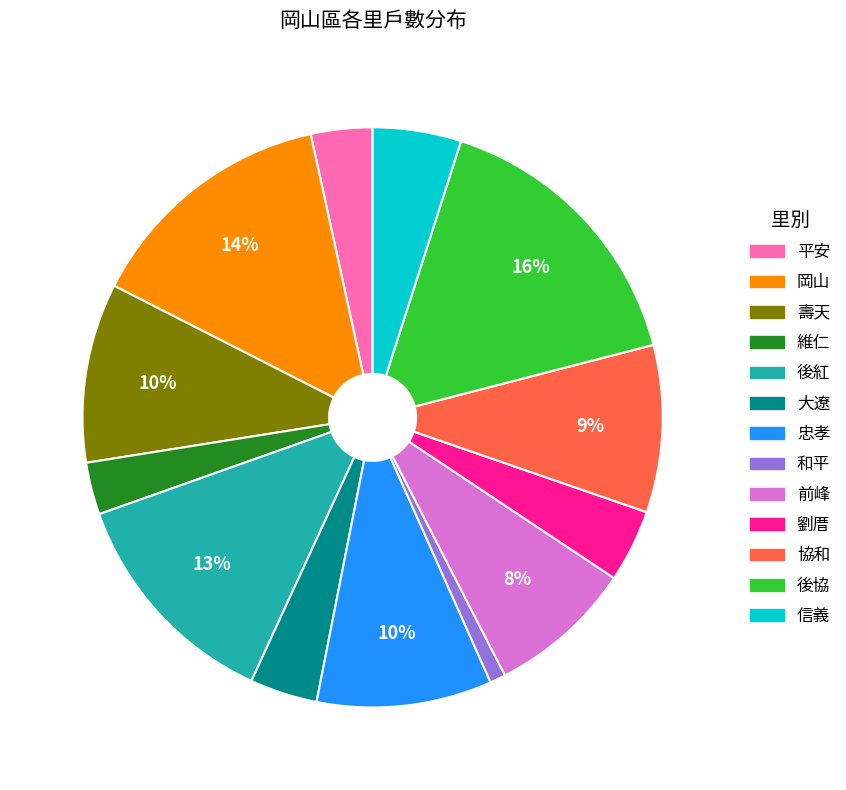

How many slices are in this pie chart?

13